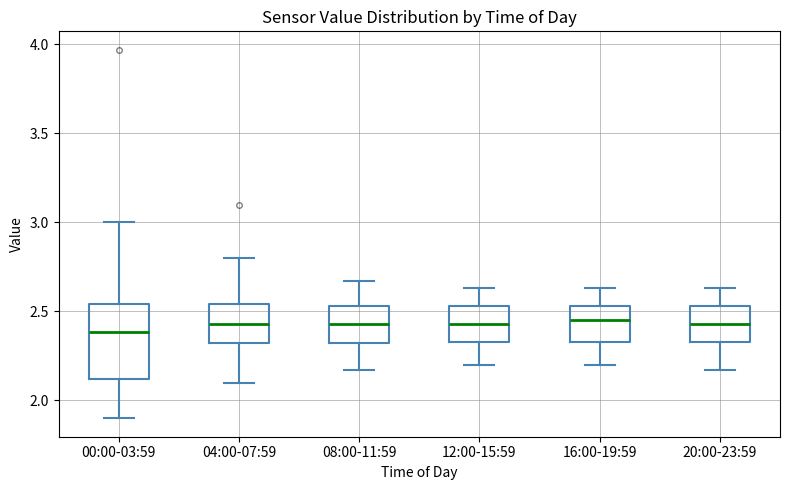

Comparing the boxes themselves (not the whiskers), which one is the tallest?

00:00-03:59